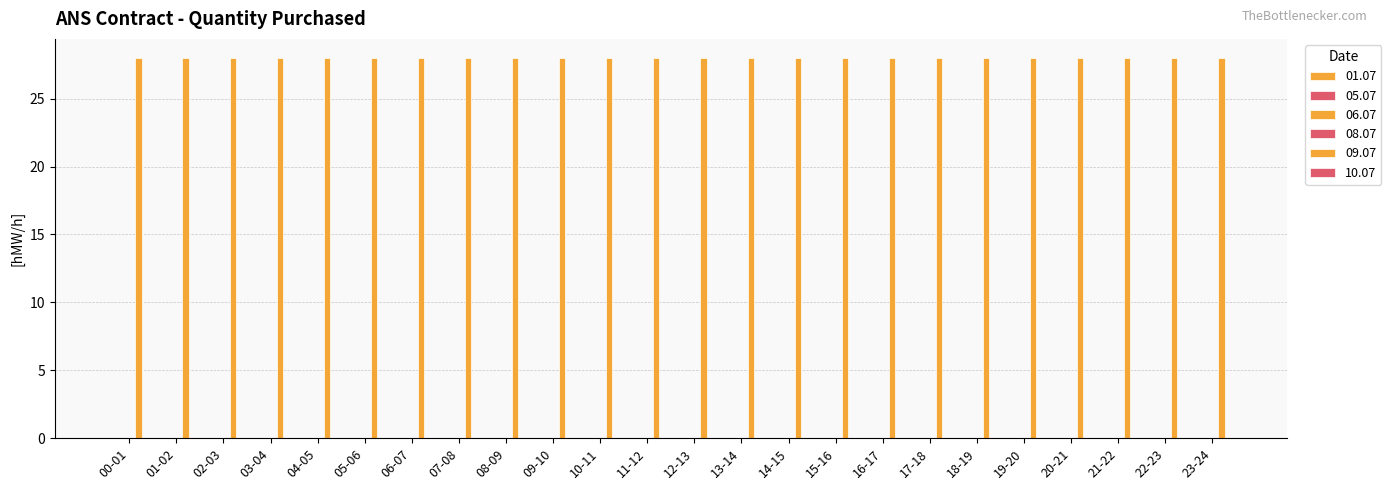

How many bars are there in each group?

6